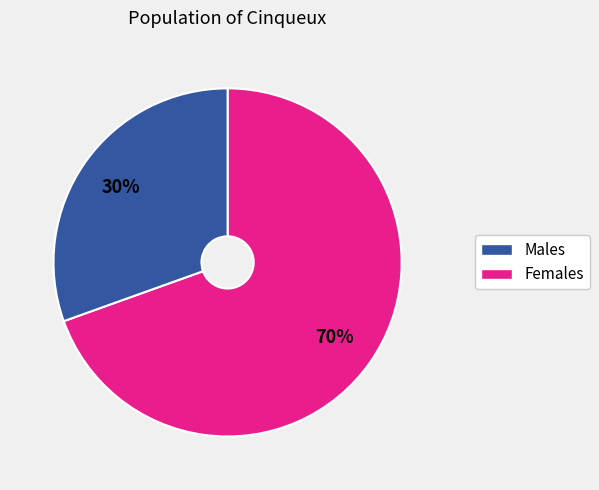

Count the number of slices in the pie.

2